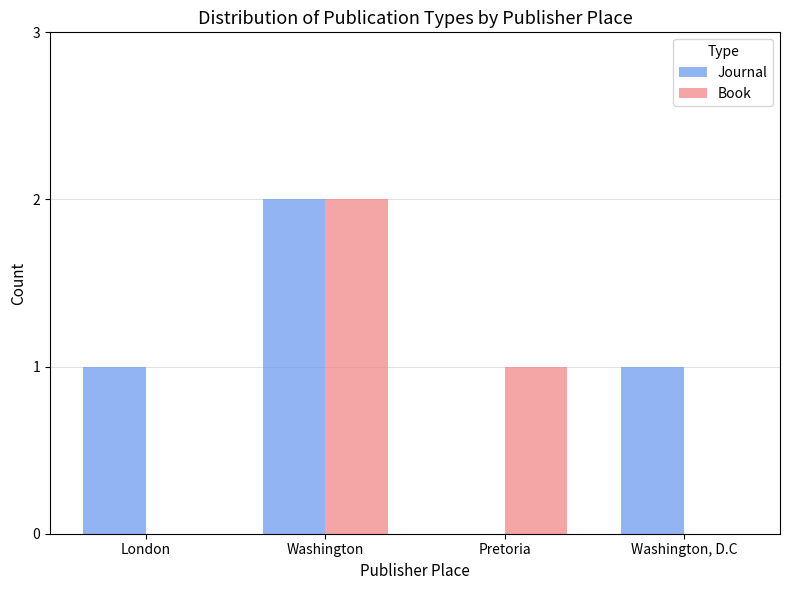

What is the sum of all Book values?

3